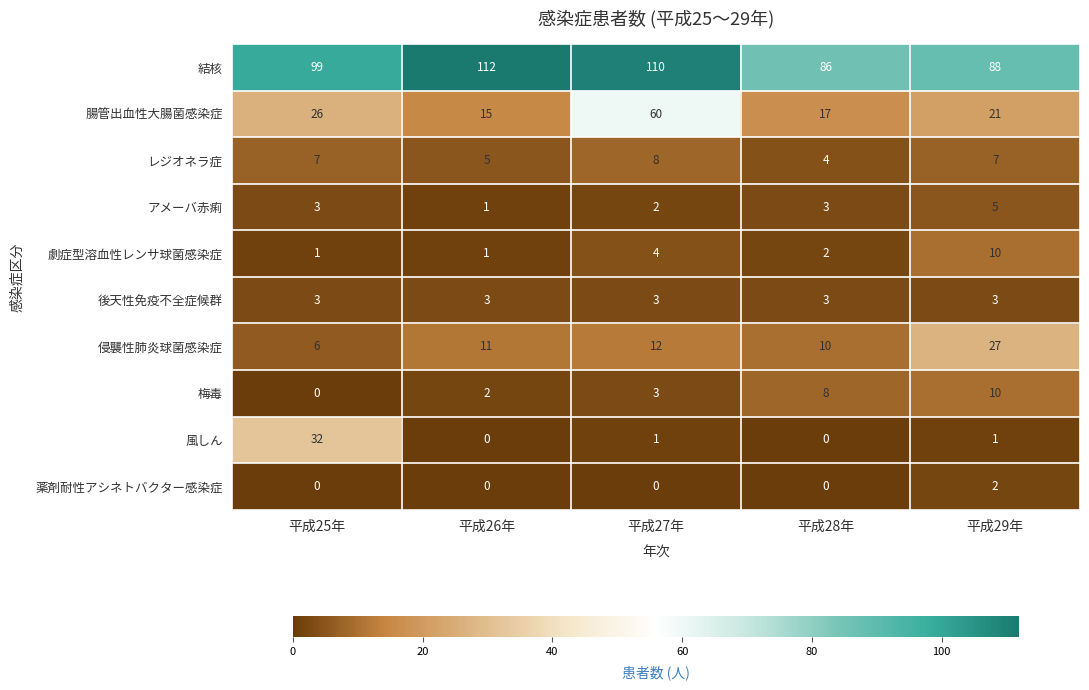

What is the total value across all series at 平成27年?

203